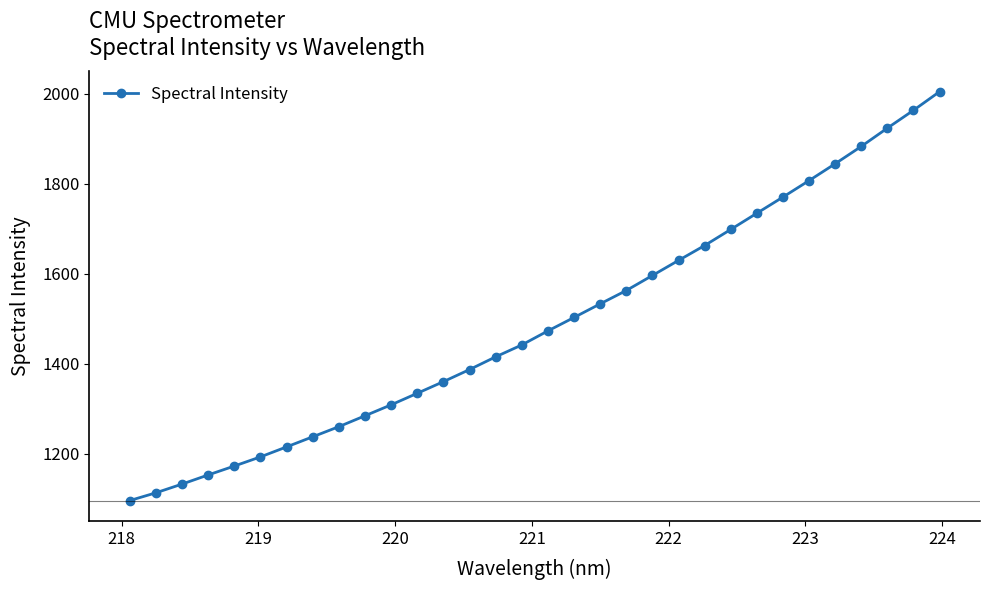

What is the average value?

1490.3